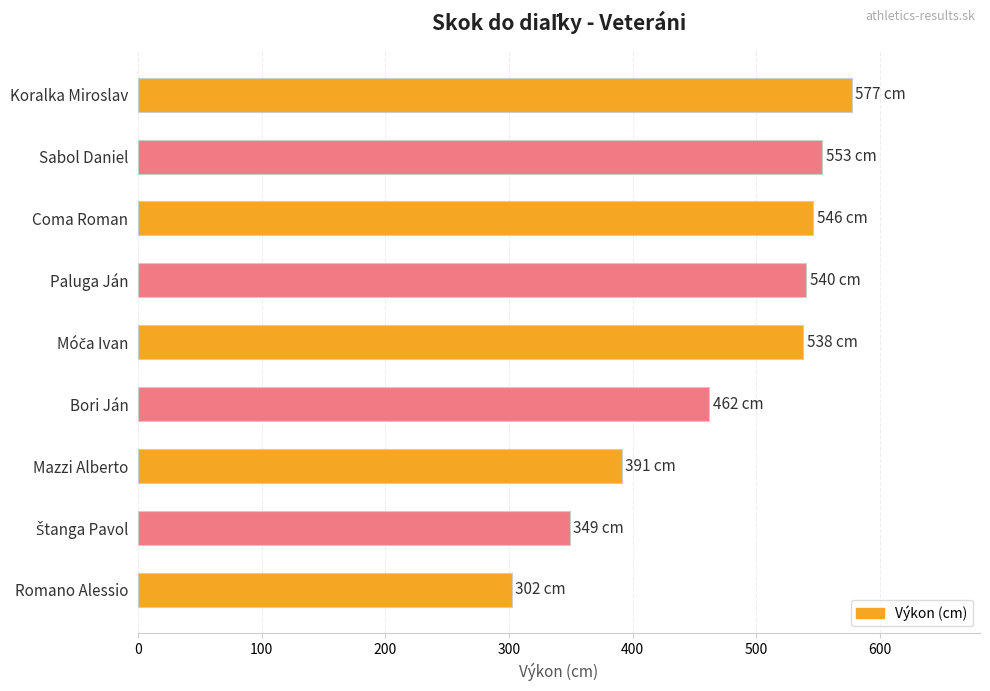

What is the ratio of the value at Romano Alessio to the value at Bori Ján?

0.7